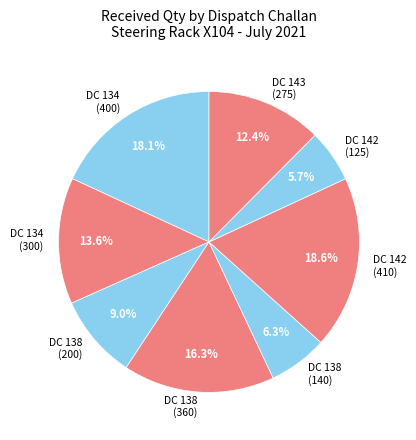

How many slices are in this pie chart?

8